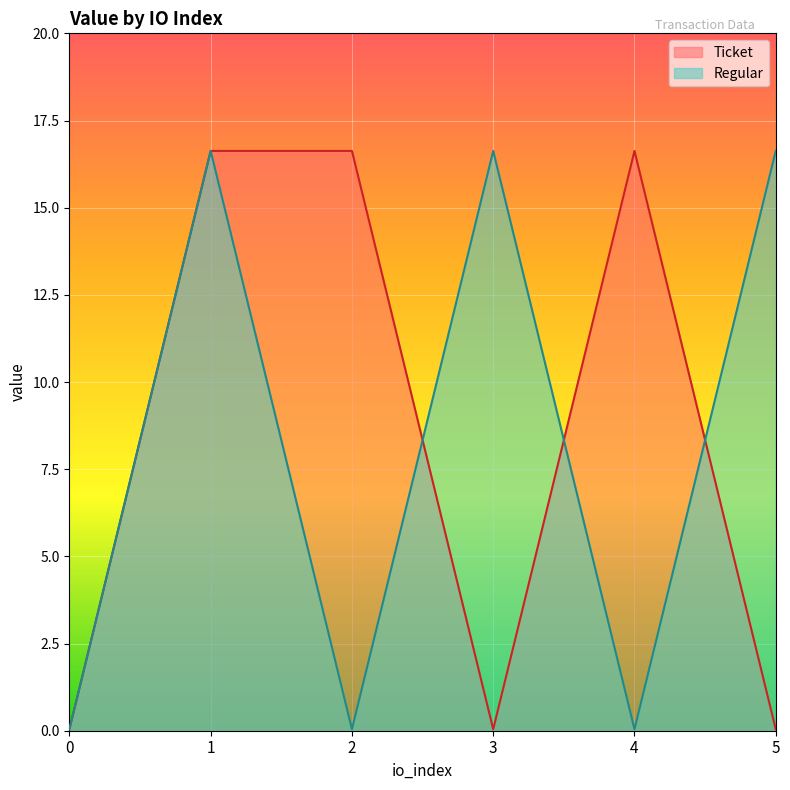

True or false: Regular and Ticket cross at least once.

True